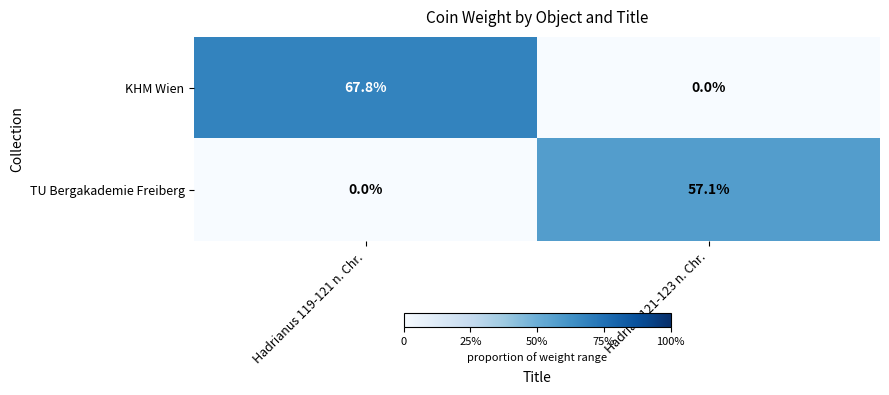

Rank the series by their average value, from lowest to highest.

TU Bergakademie Freiberg, KHM Wien